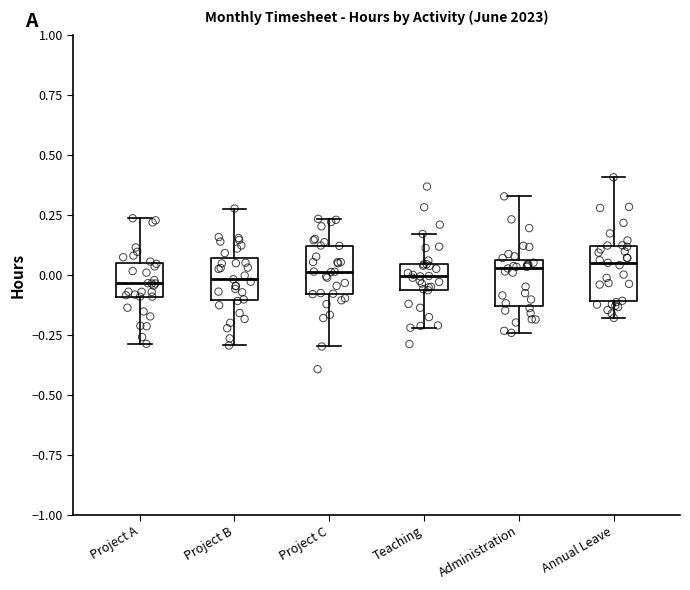

Where does the median line of the box for Project B sit on the y-axis? The values are not printed on the chart, so give them approximately, as read against the axis.

0.00